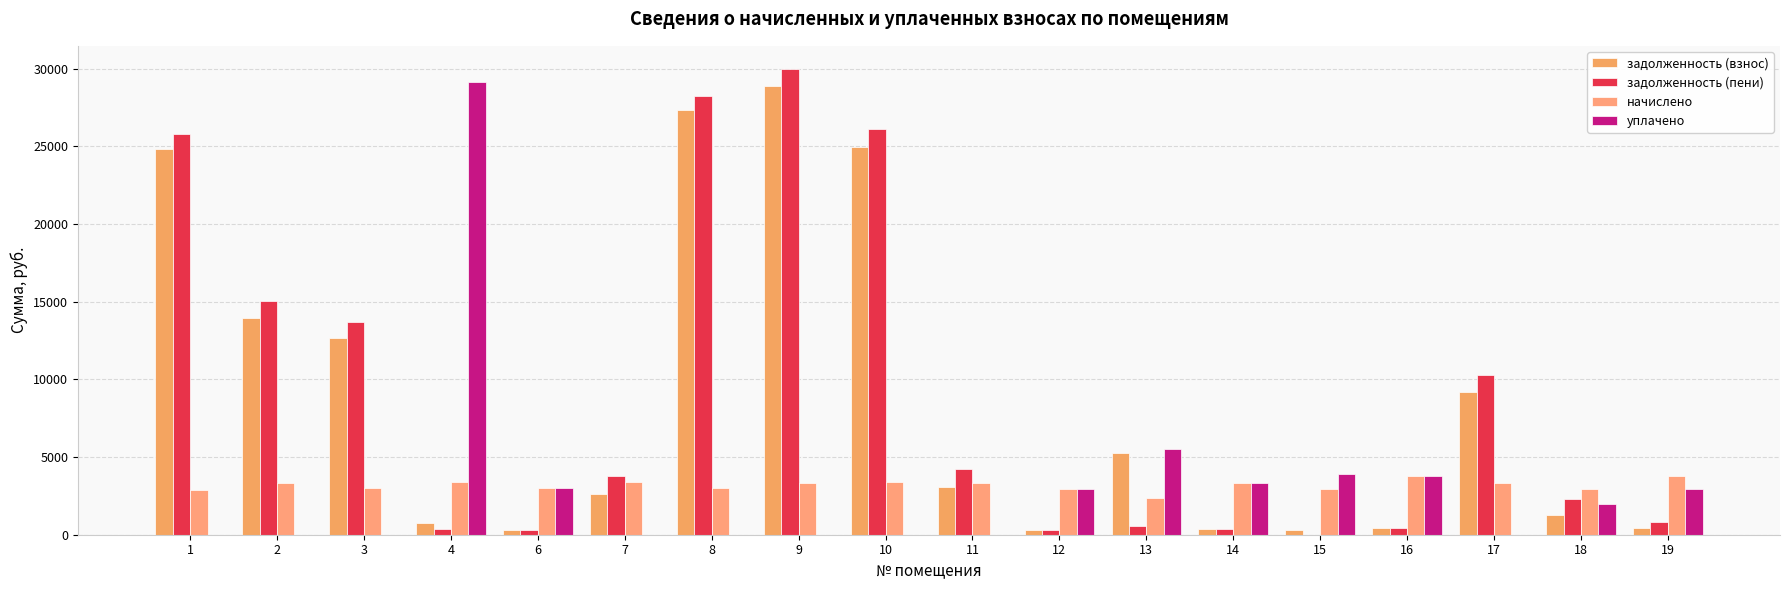

List the series in order of their peak value, lowest first.

начислено, задолженность (взнос), уплачено, задолженность (пени)